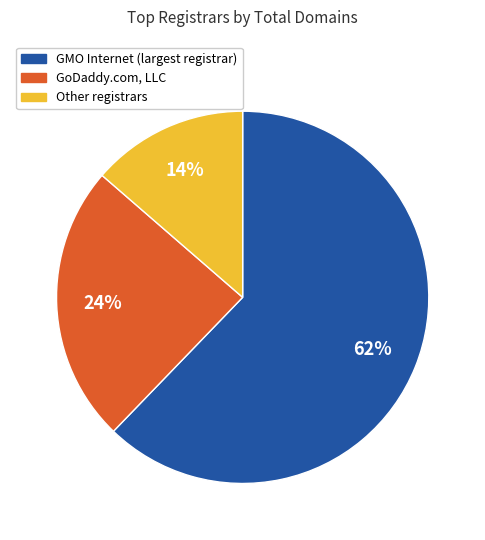

How many slices are in this pie chart?

3